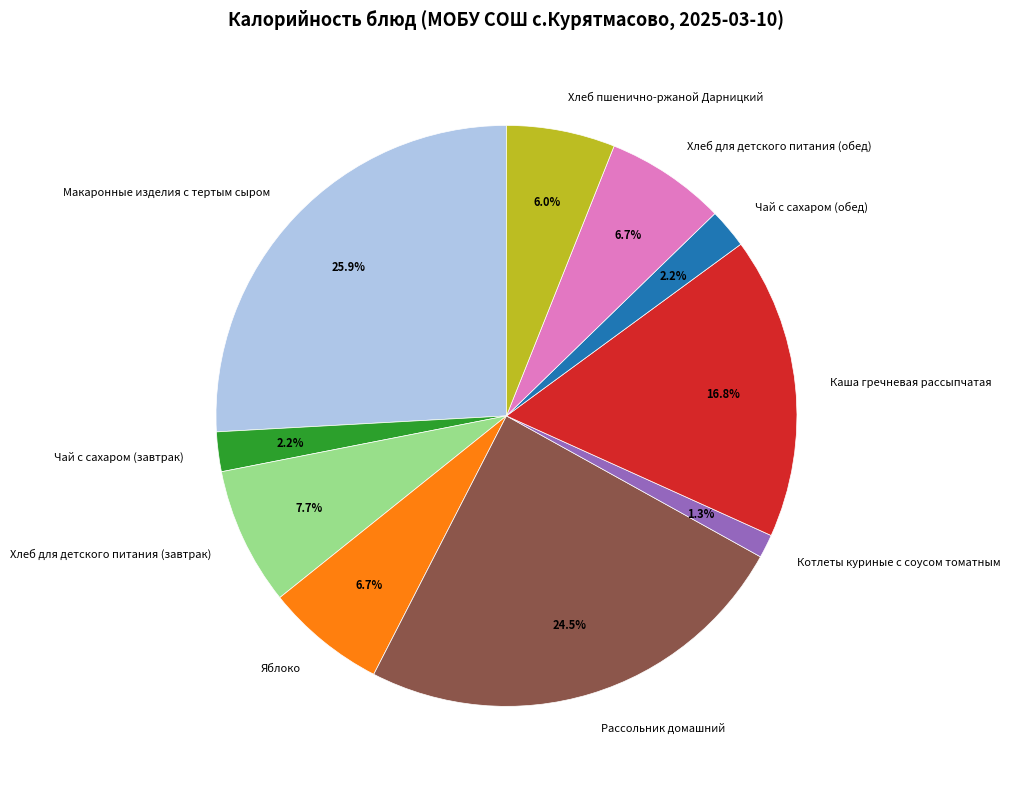

Count the number of slices in the pie.

10